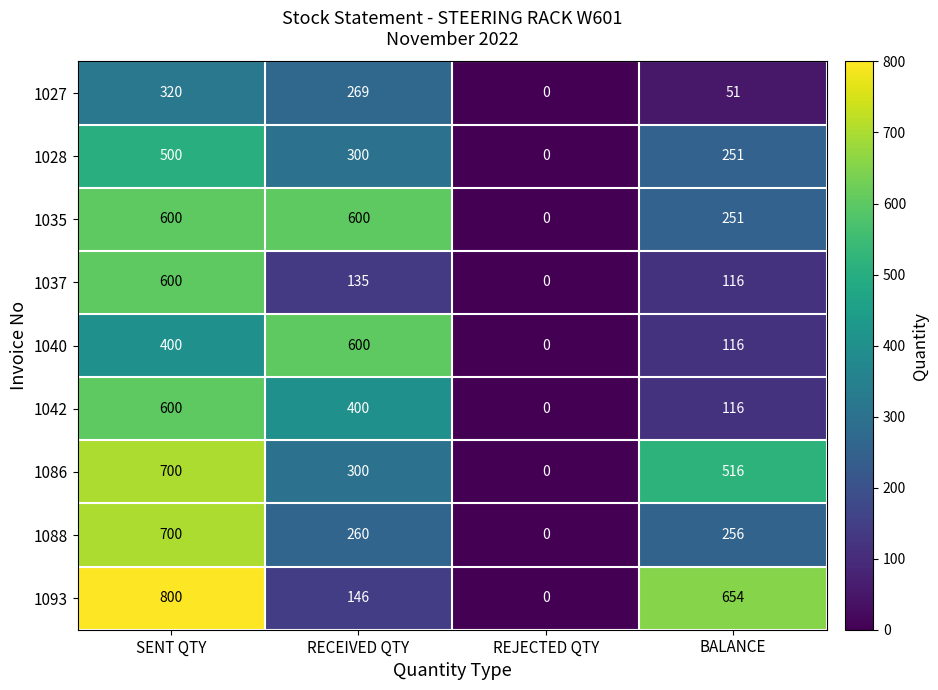

How many series are shown in this chart?

9